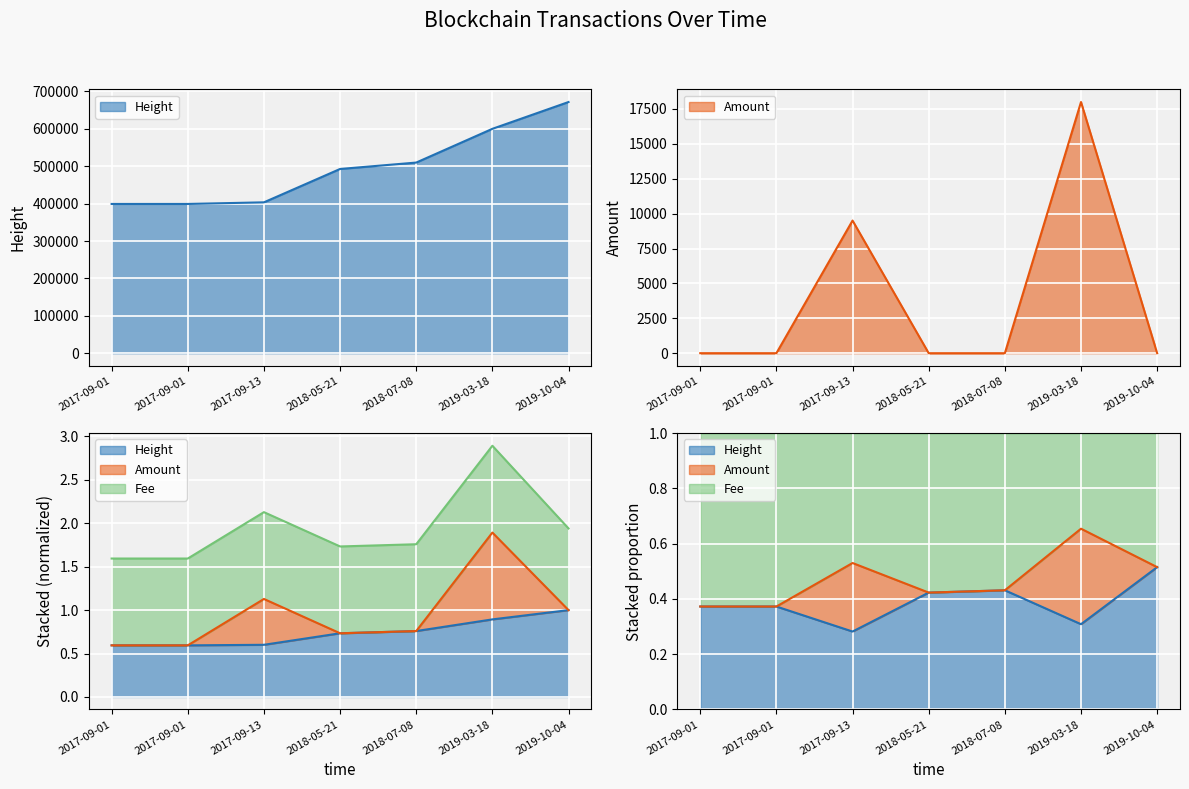

At which label does Amount reach its minimum?

2017-09-01